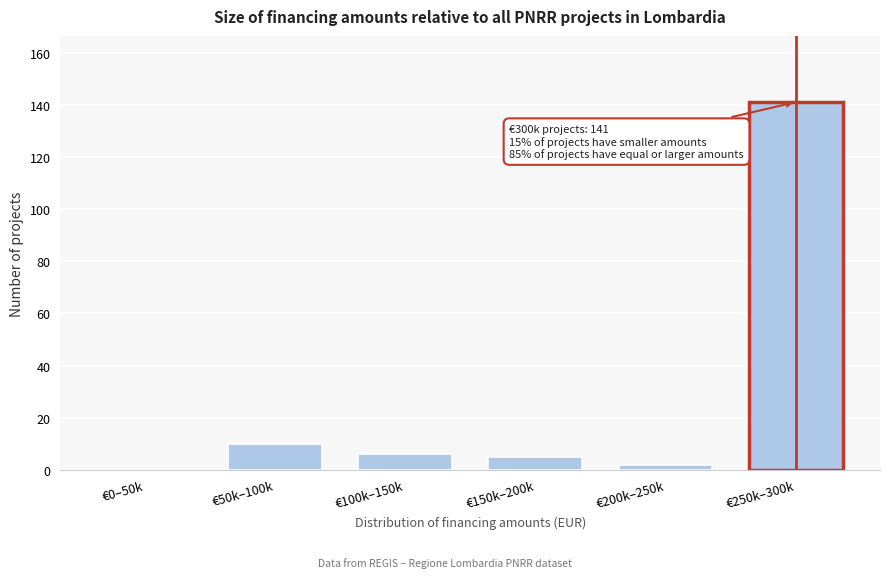

Reading left to right, transcribe all the data shown in this chart.

€0–50k=0	€50k–100k=10	€100k–150k=6	€150k–200k=5	€200k–250k=2	€250k–300k=141